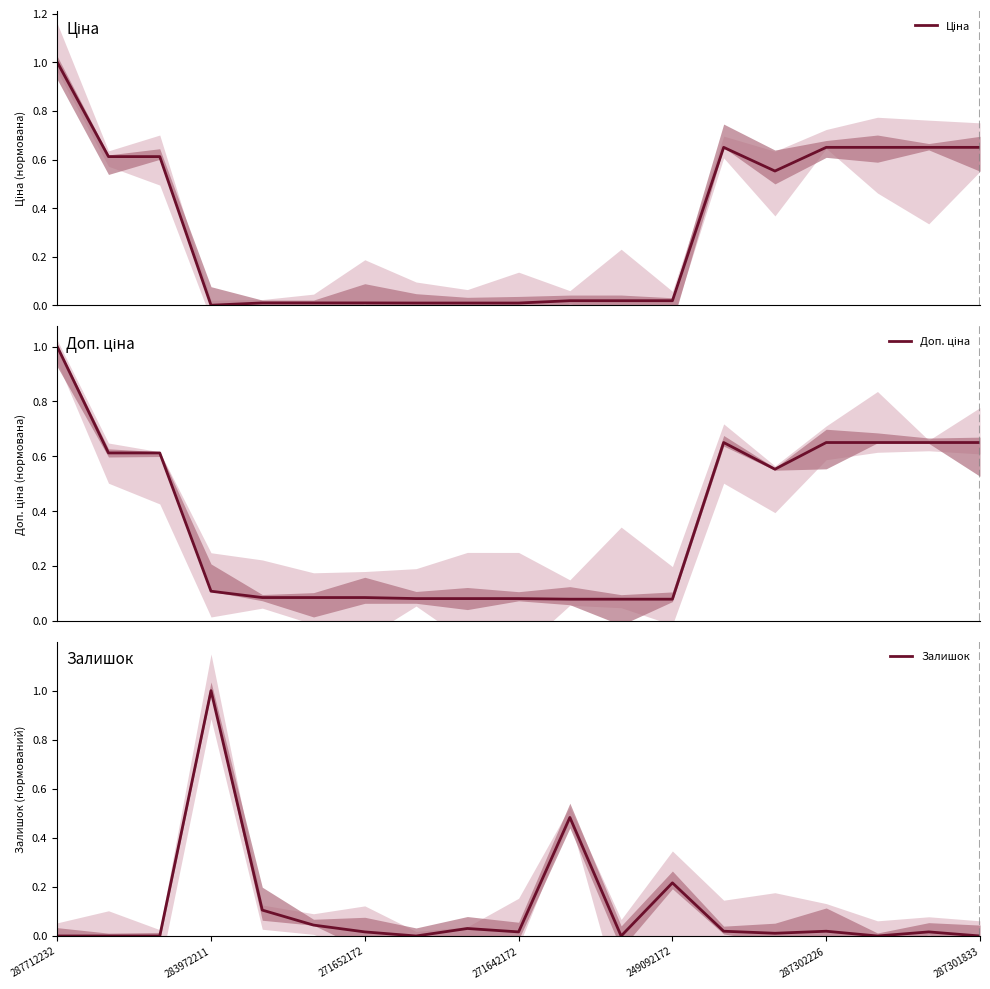

Where is Ціна nearest to the value 0?

283972211